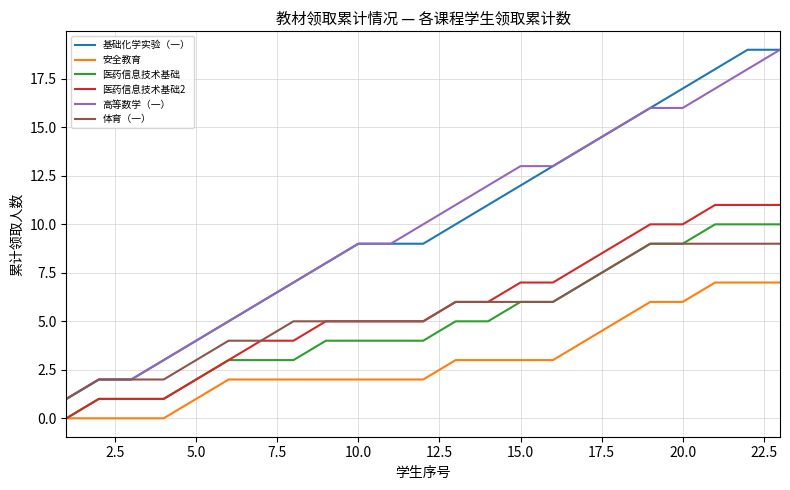

True or false: 高等数学（一） and 医药信息技术基础2 cross at least once.

False